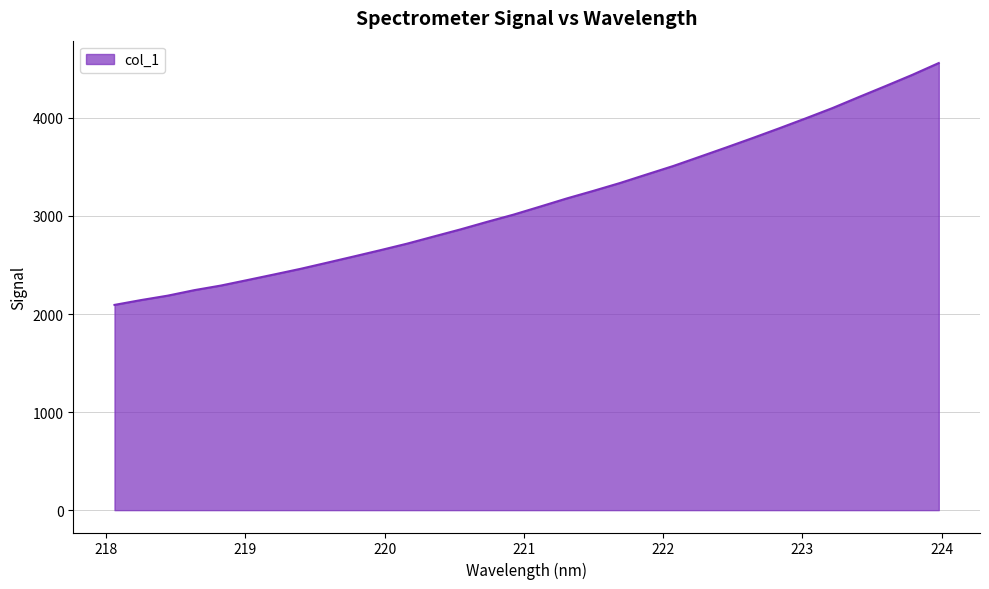

What is the maximum value shown in the chart?

4559.7